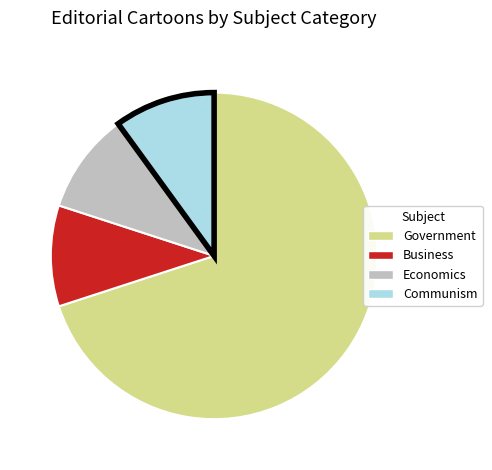

Count the number of slices in the pie.

4